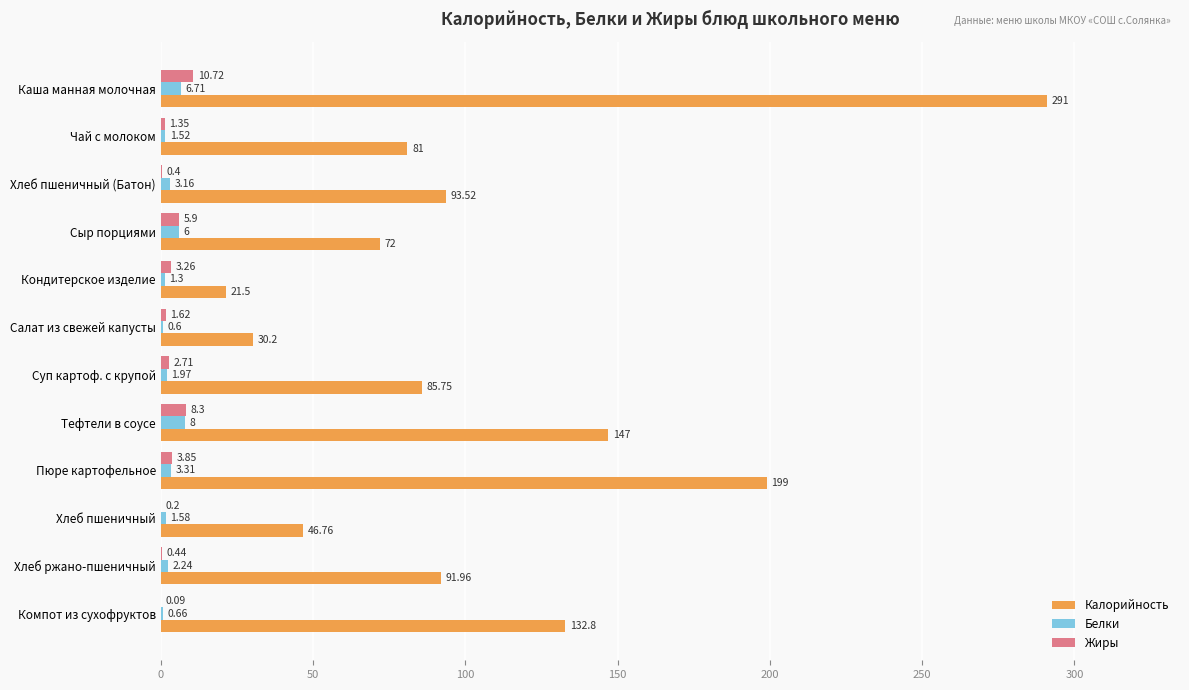

What is the sum of the Белки values at Хлеб ржано-пшеничный and Сыр порциями?

8.2